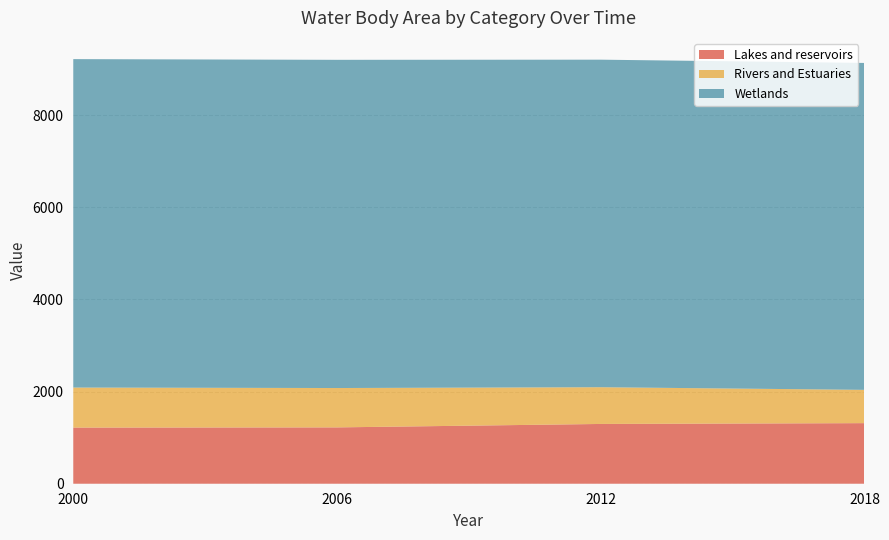

Reading left to right, transcribe all the data shown in this chart.

Lakes and reservoirs: 2000=1217.8	2006=1222.3	2012=1297.0	2018=1314.5
Rivers and Estuaries: 2000=869.1	2006=854.3	2012=797.2	2018=722.4
Wetlands: 2000=7126.8	2006=7121.7	2012=7107.5	2018=7093.8